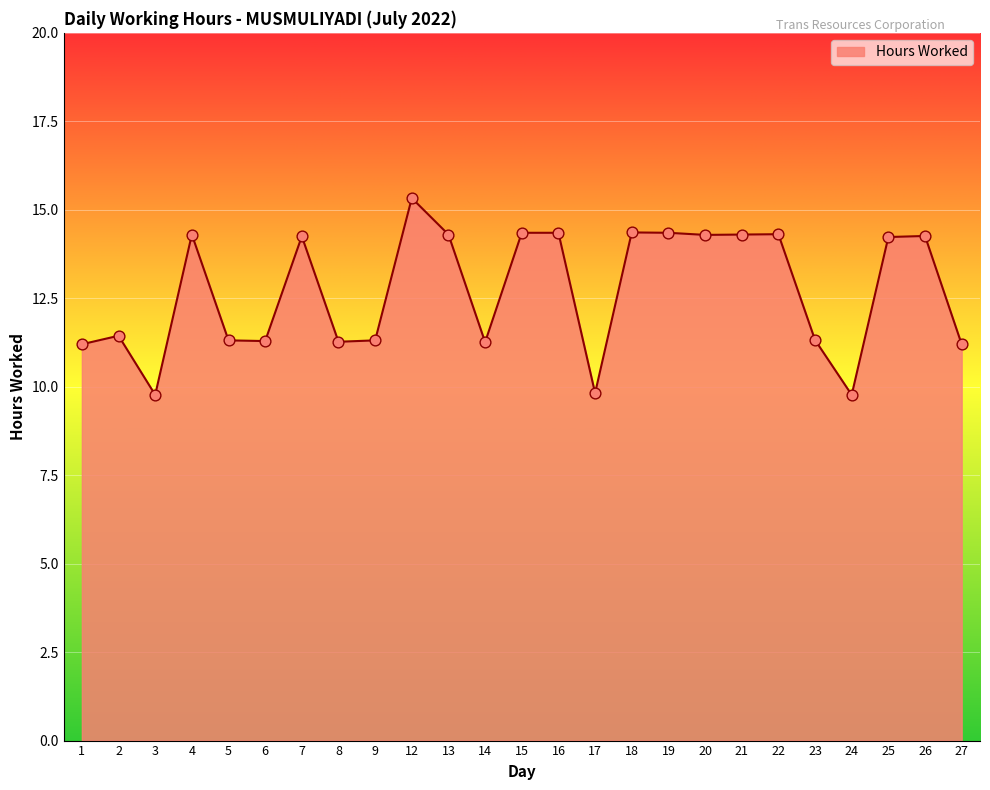

Between 9 and 15, which is larger?

15